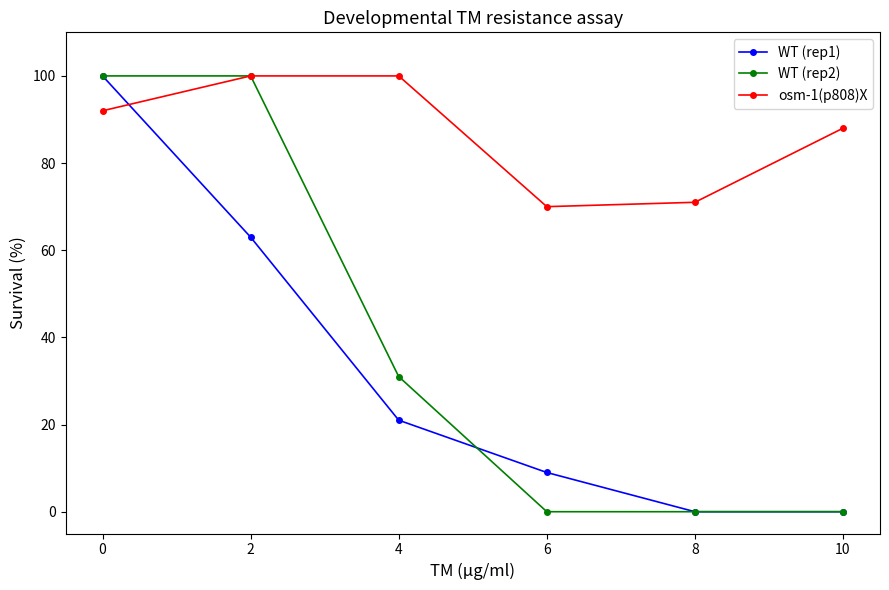

What is the average value of the WT (rep1) series?

32